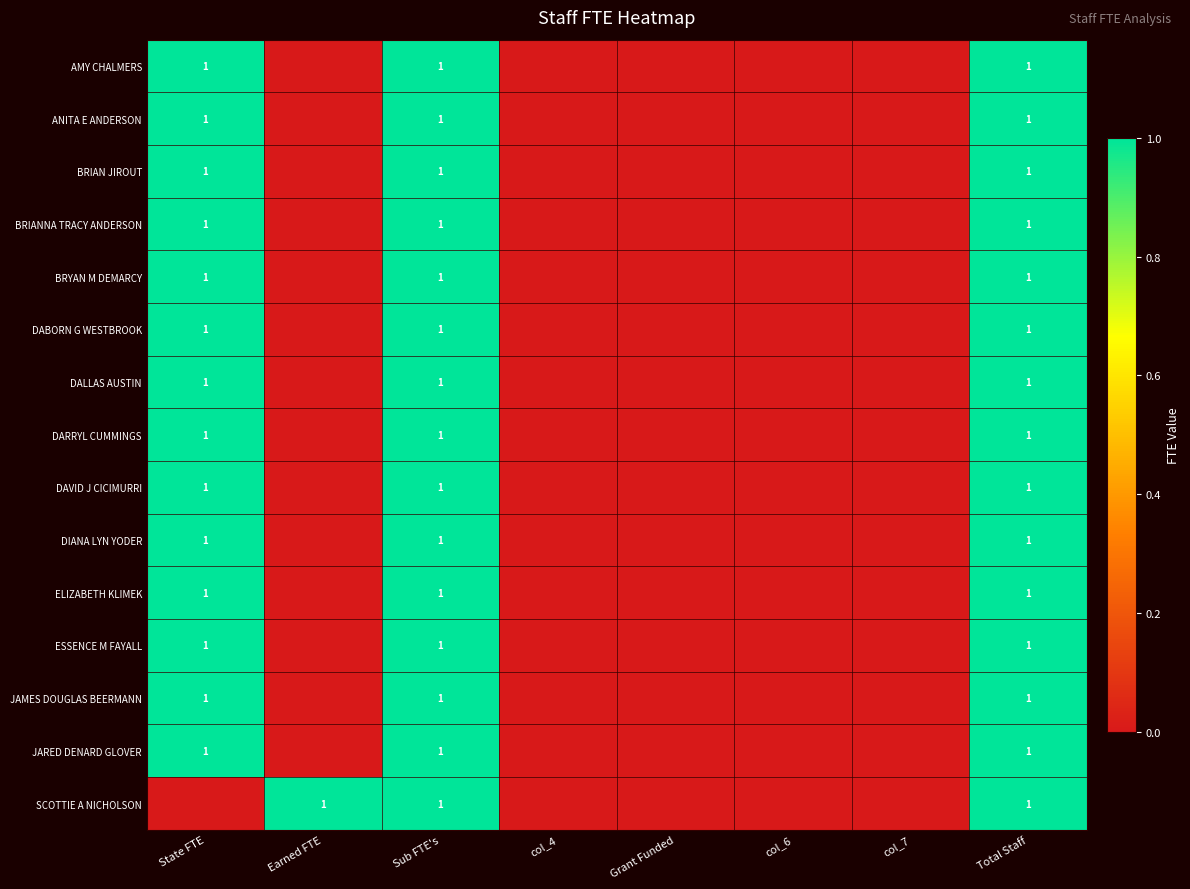

Which has a higher value, Earned FTE or State FTE?

State FTE